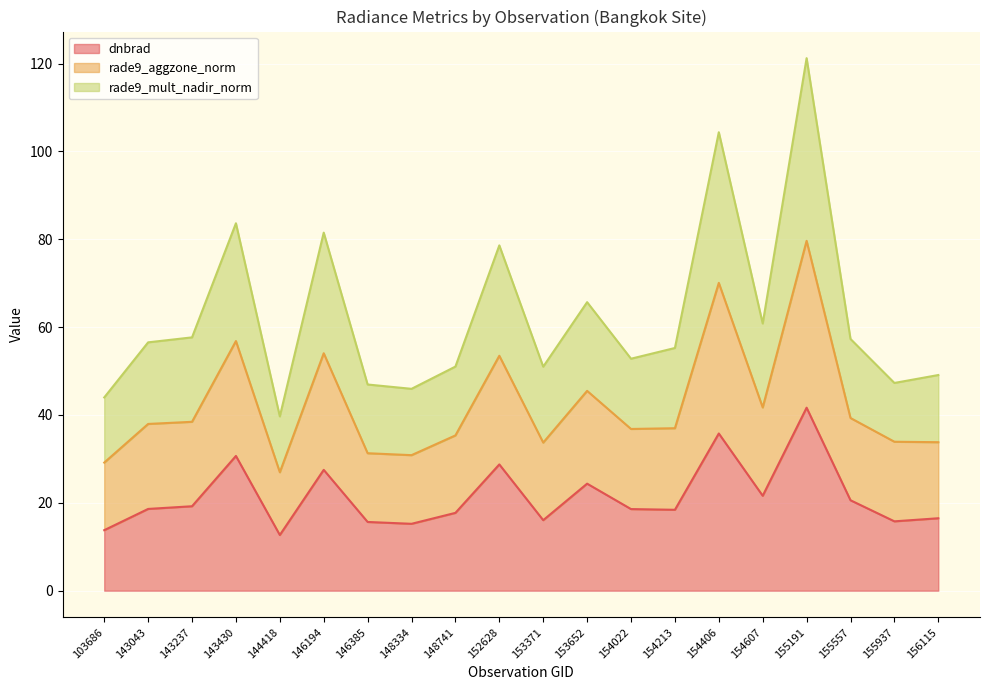

What are all the series names shown in the legend?

dnbrad, rade9_aggzone_norm, rade9_mult_nadir_norm